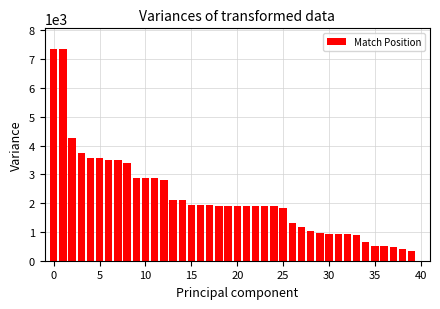

What is the value of the 32nd bar from the left?

943